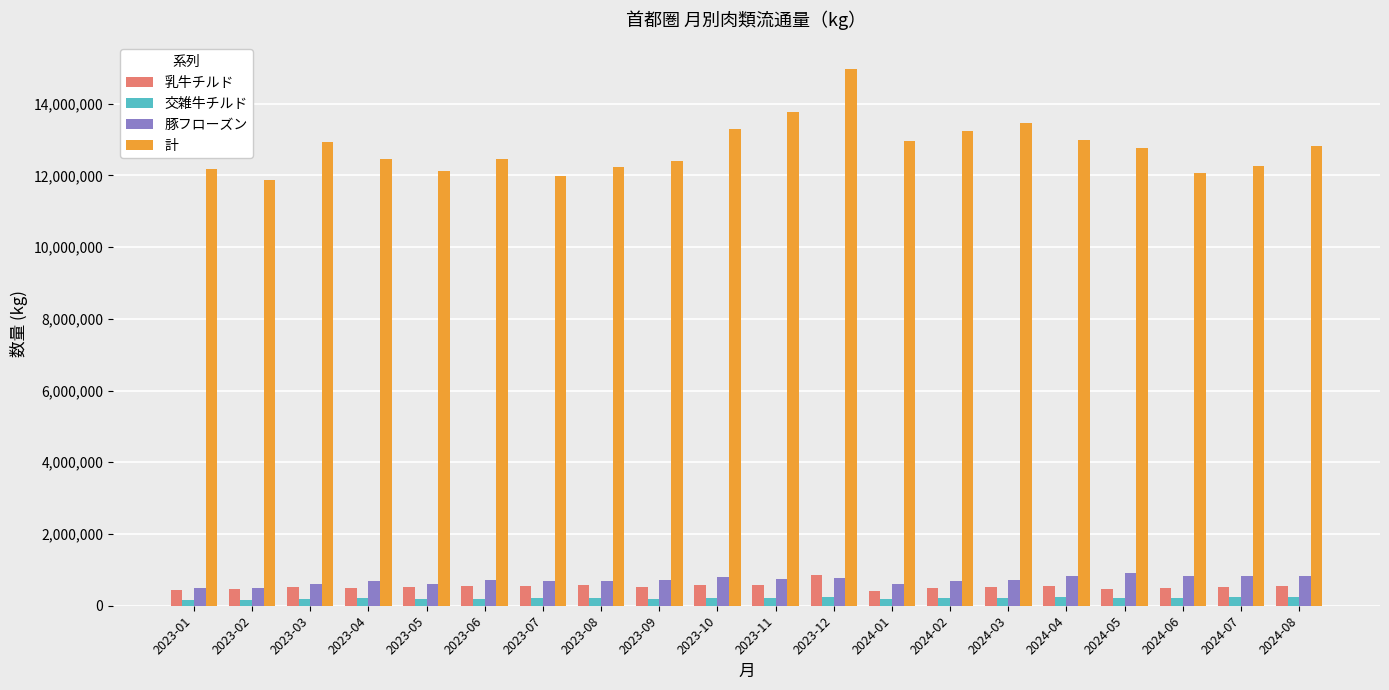

What are all the series names shown in the legend?

乳牛チルド, 交雑牛チルド, 豚フローズン, 計